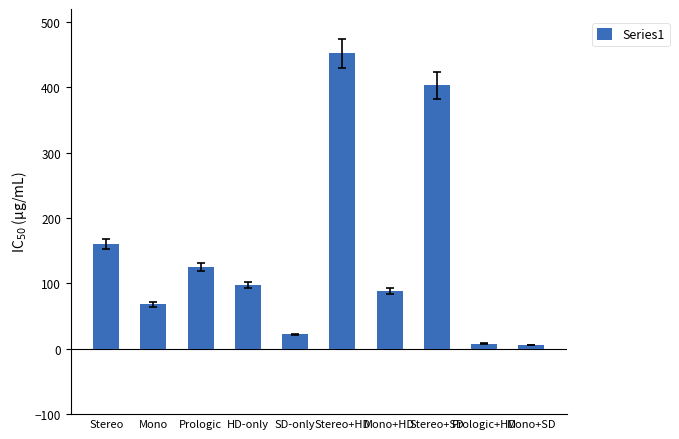

True or false: the data shows 125 at Prologic.

True